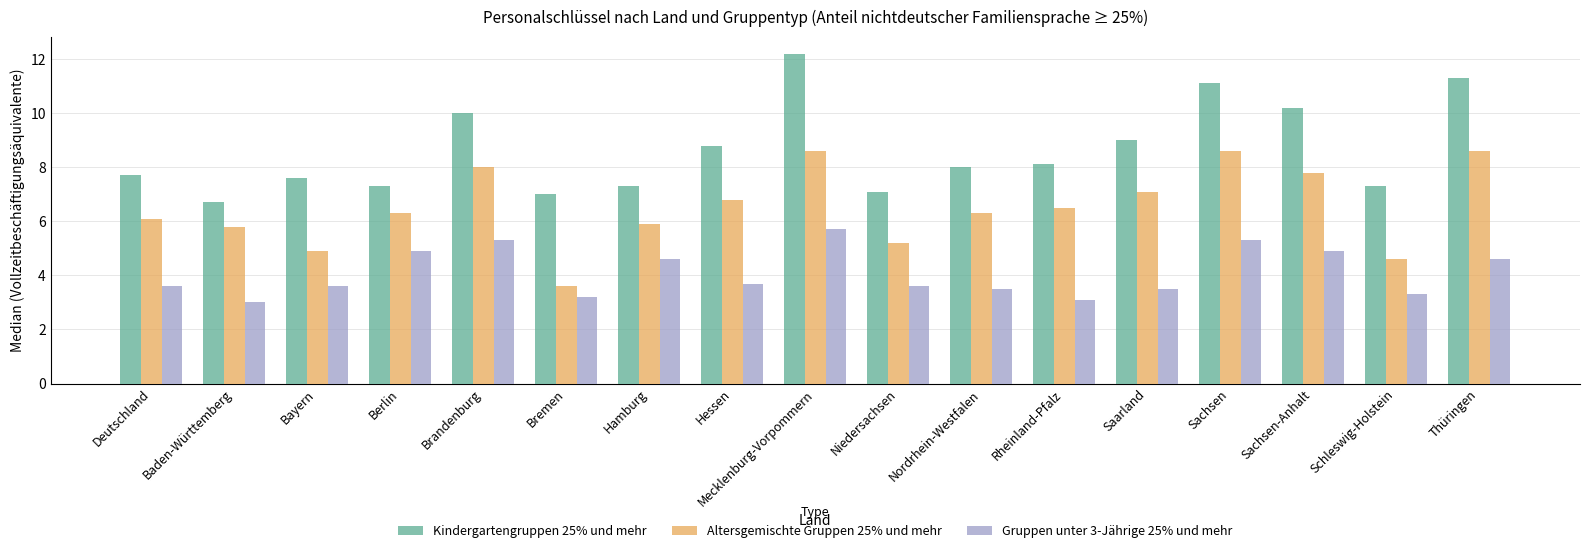

What is the label of the 4th bar from the left?

Berlin